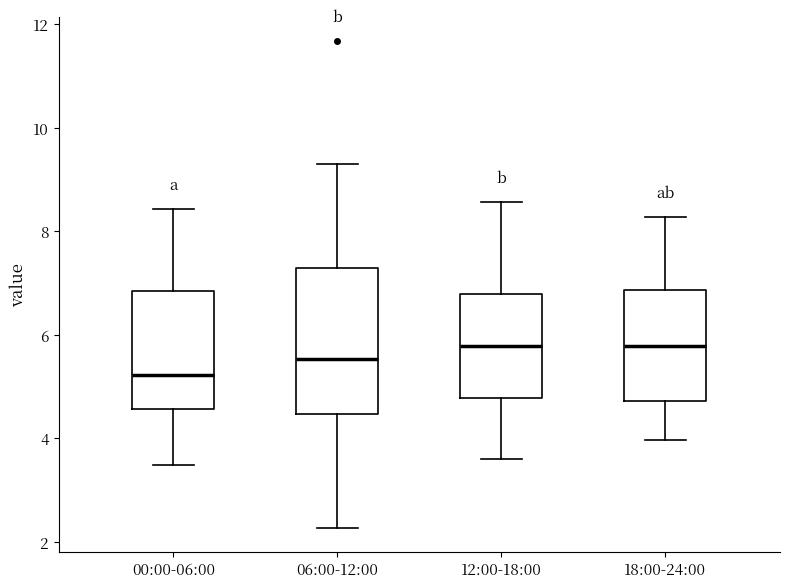

Where does the lower whisker of the box for 12:00-18:00 end on the y-axis? The values are not printed on the chart, so give them approximately, as read against the axis.

3.6